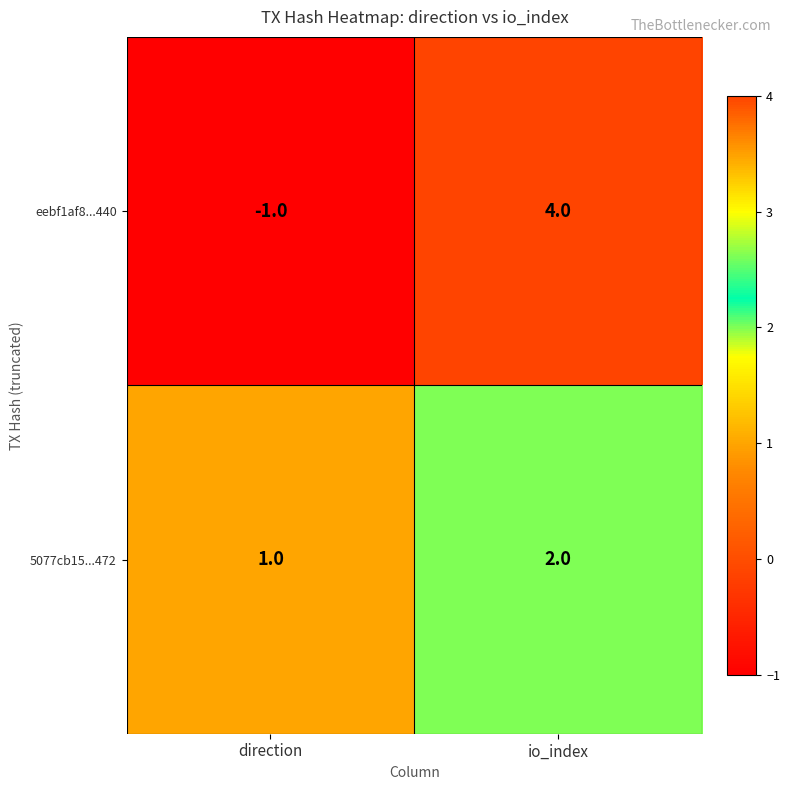

Which label corresponds to the largest value in the chart?

io_index